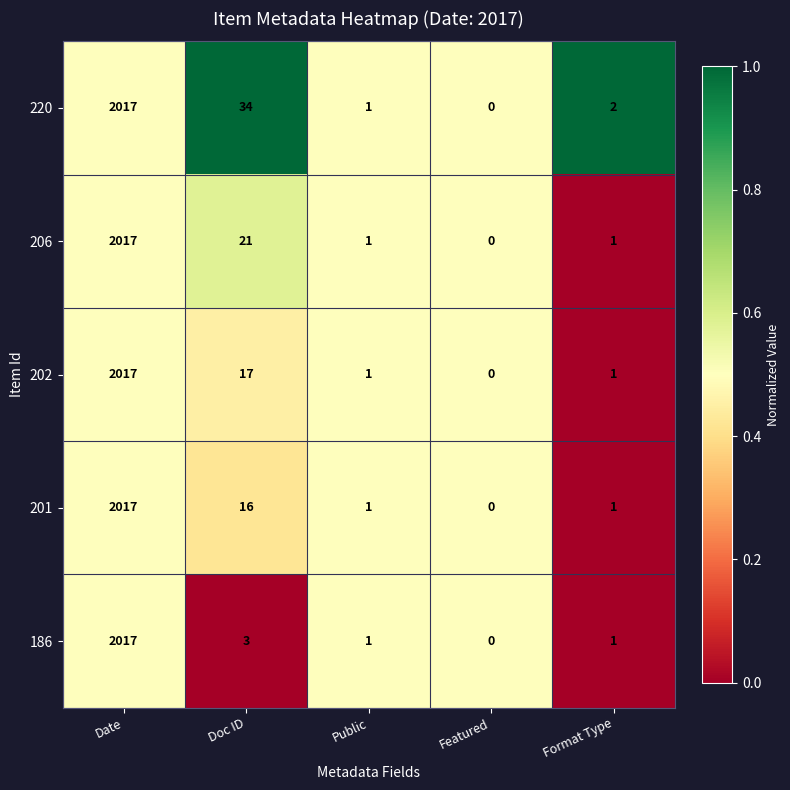

Reading left to right, transcribe all the data shown in this chart.

220: Date=2017	Doc ID=34	Public=1	Featured=0	Format Type=2
206: Date=2017	Doc ID=21	Public=1	Featured=0	Format Type=1
202: Date=2017	Doc ID=17	Public=1	Featured=0	Format Type=1
201: Date=2017	Doc ID=16	Public=1	Featured=0	Format Type=1
186: Date=2017	Doc ID=3	Public=1	Featured=0	Format Type=1